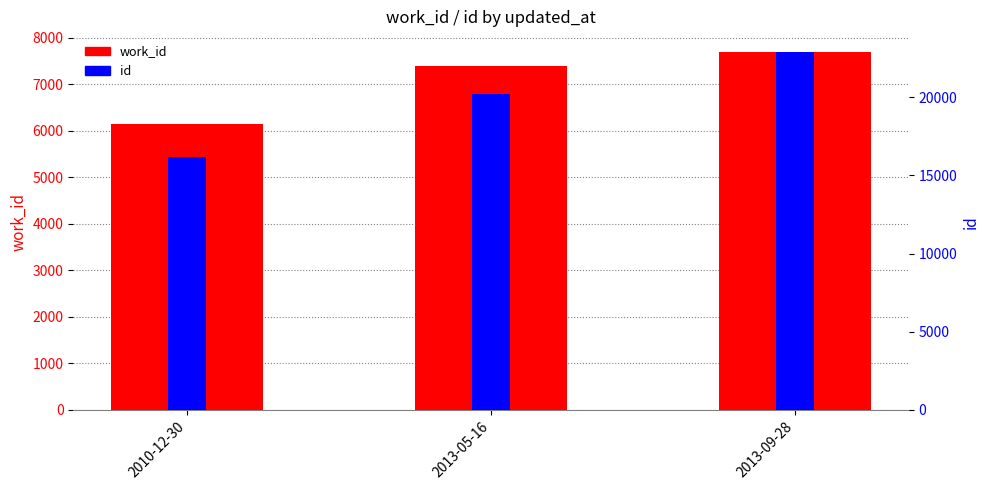

Which series changed the most between 2010-12-30 and 2013-09-28?

id